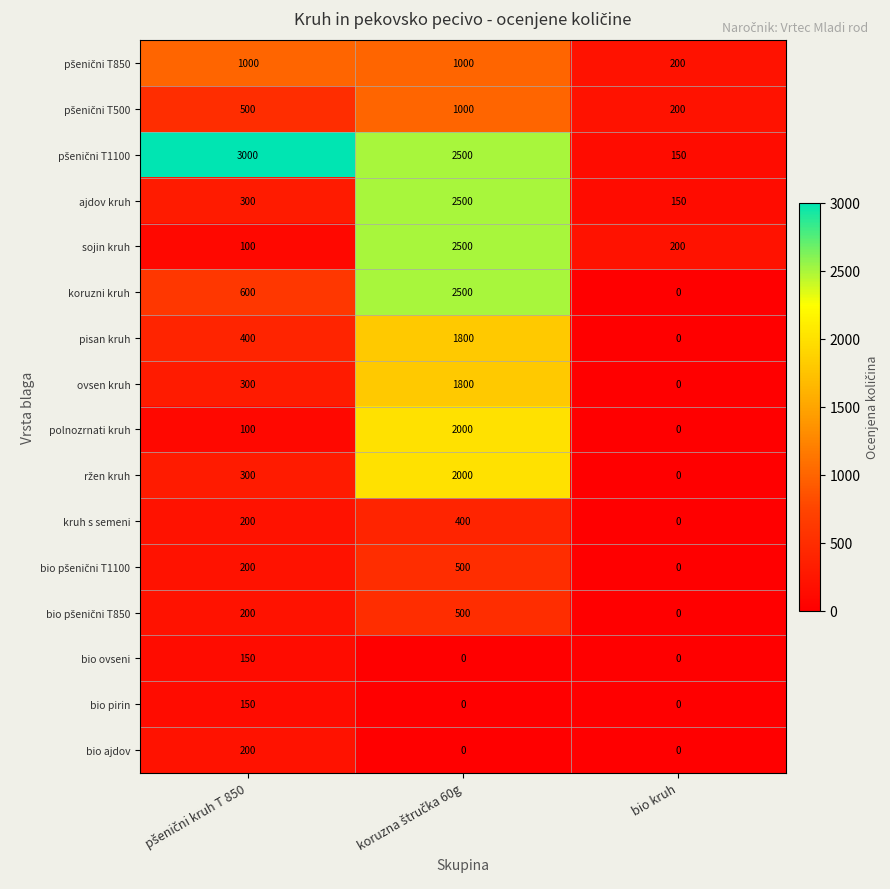

How many distinct data groups are displayed?

16